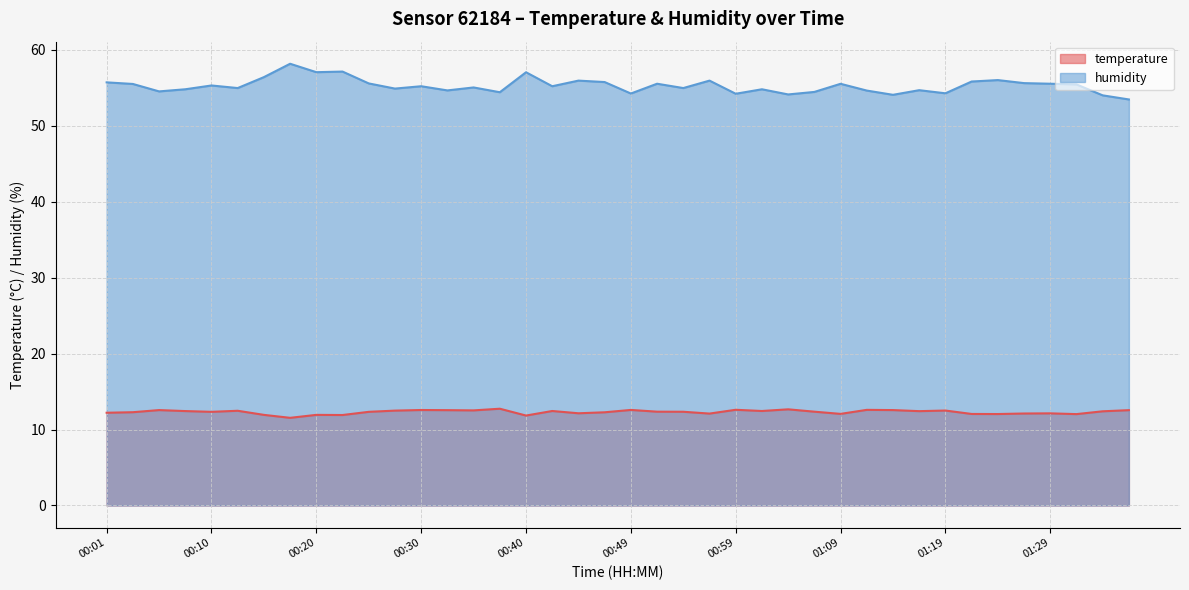

What is the label of the 17th point from the right?

00:57